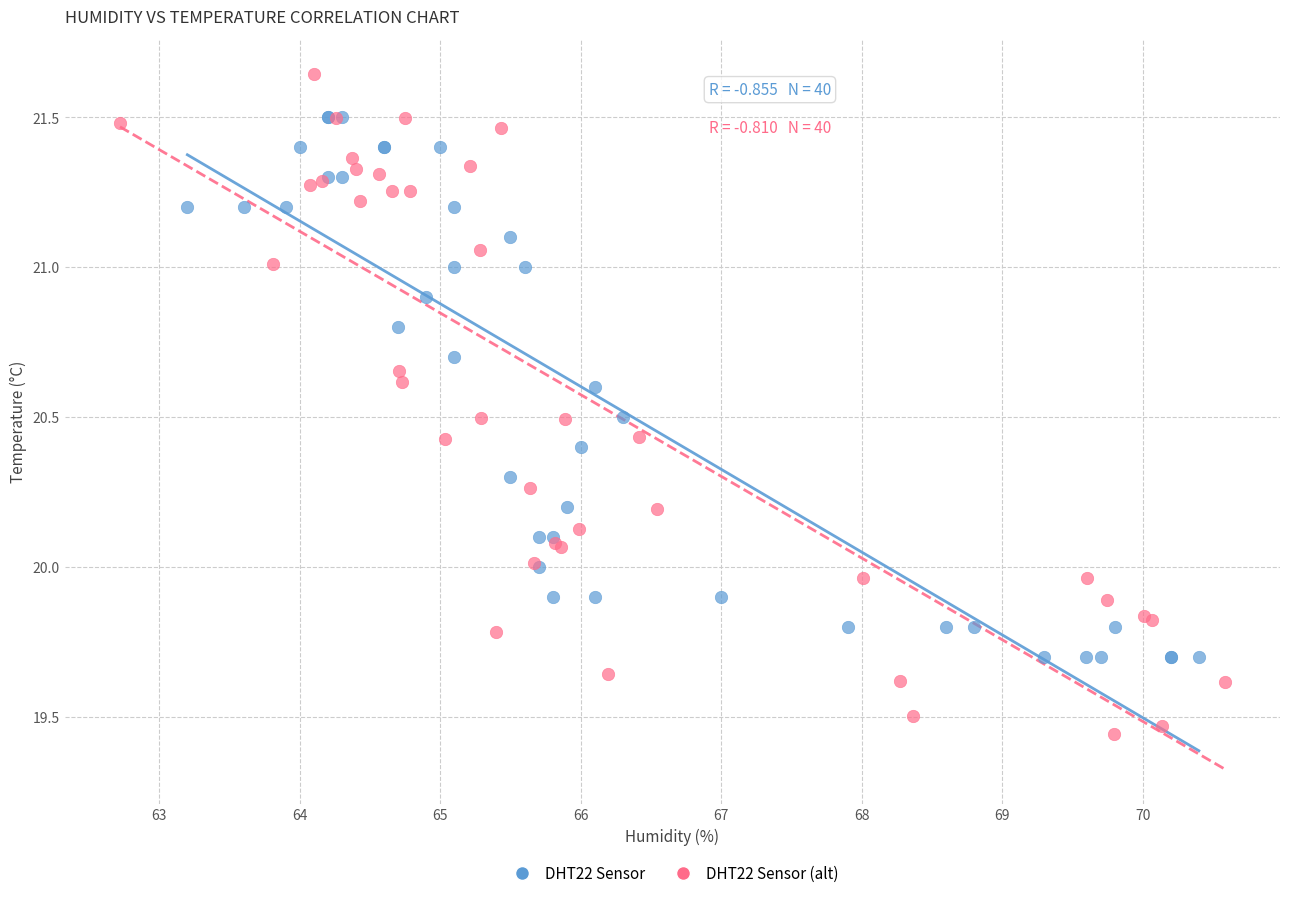

Which series has the largest Y range (max minus min)?

DHT22 Sensor (alt)